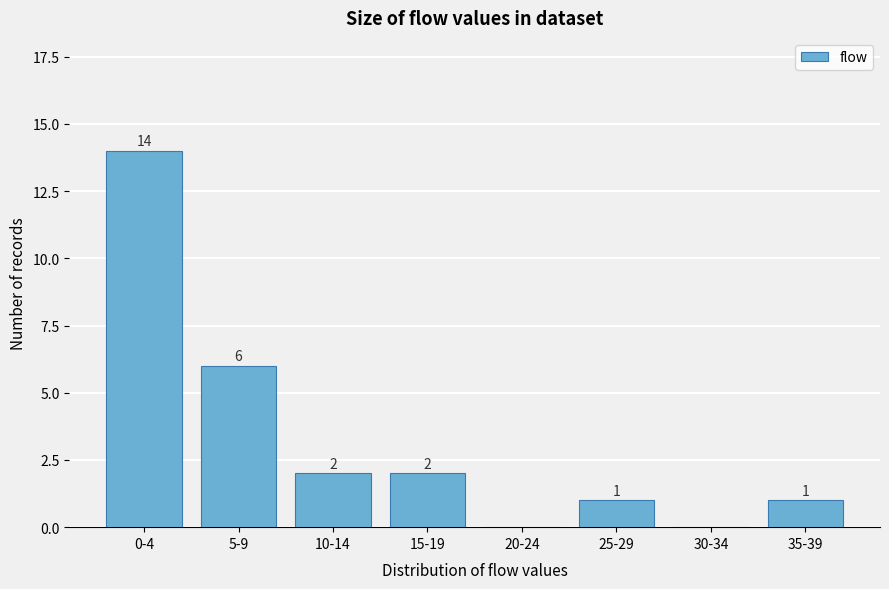

Reading right to left, list all the values displayed in this chart.

35-39=1	30-34=0	25-29=1	20-24=0	15-19=2	10-14=2	5-9=6	0-4=14